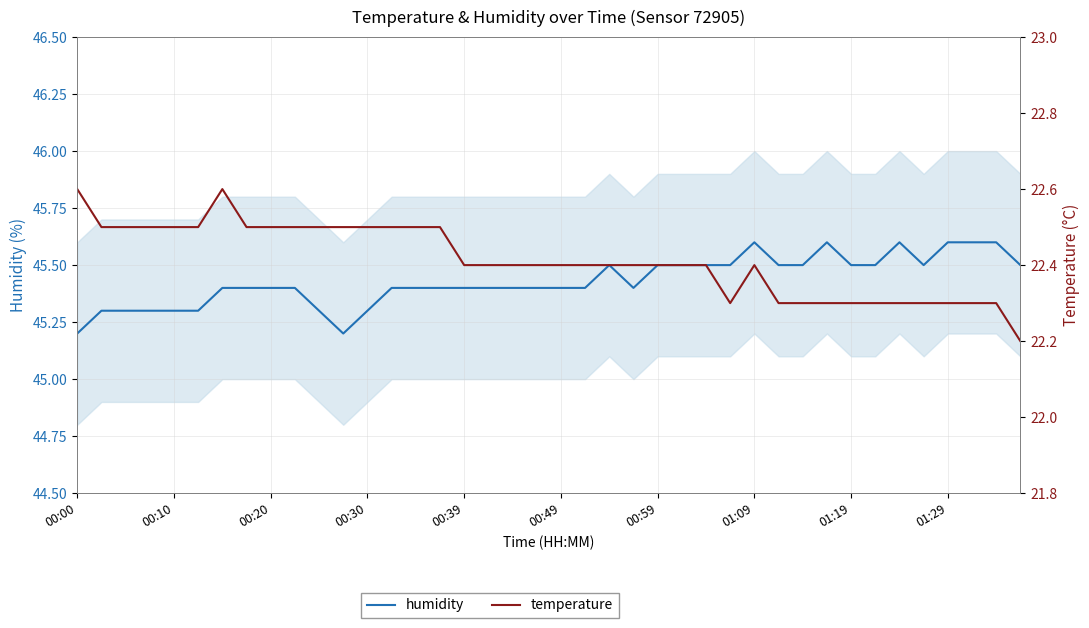

Rank the series by their maximum value, from highest to lowest.

humidity, temperature